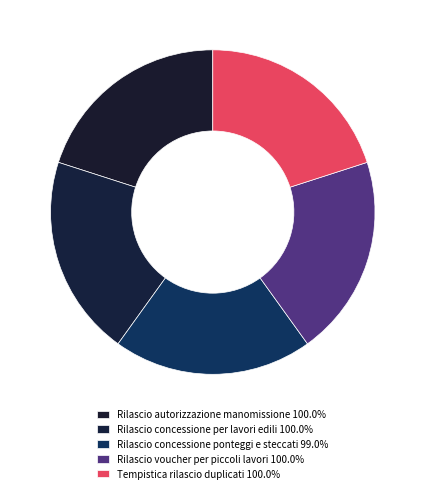

How many segments does this pie chart have?

5